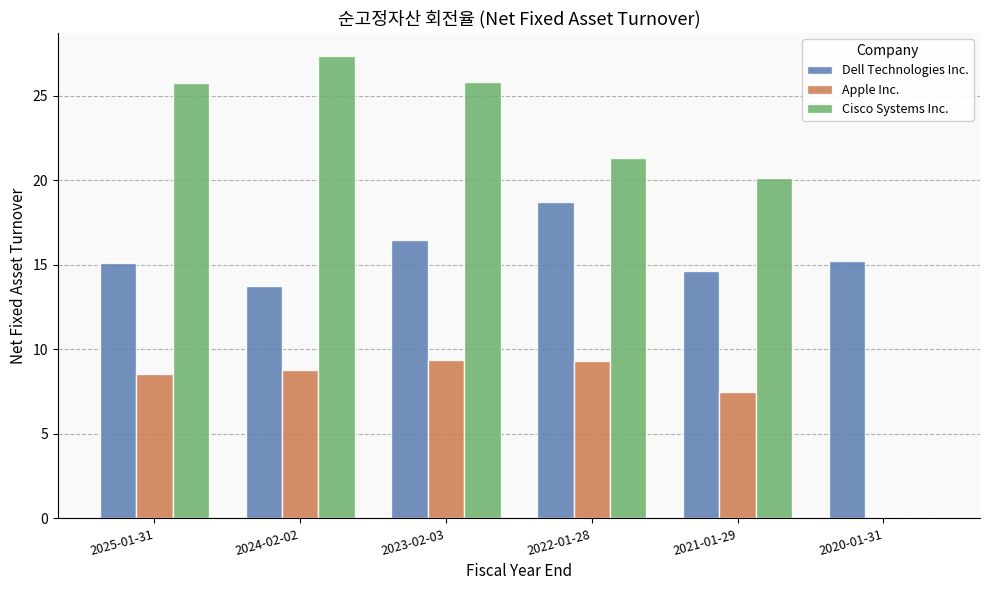

What is the total value across all series at 2025-01-31?

49.4